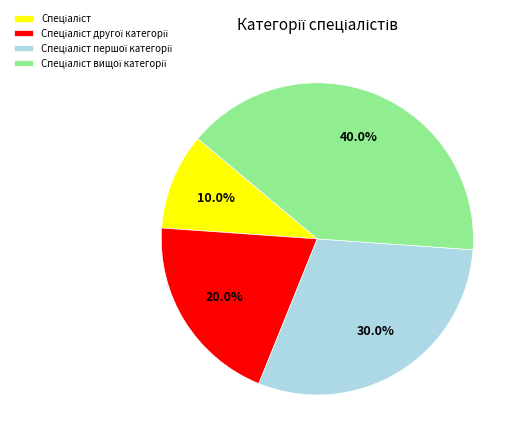

Is there any slice that represents more than half of the pie?

No